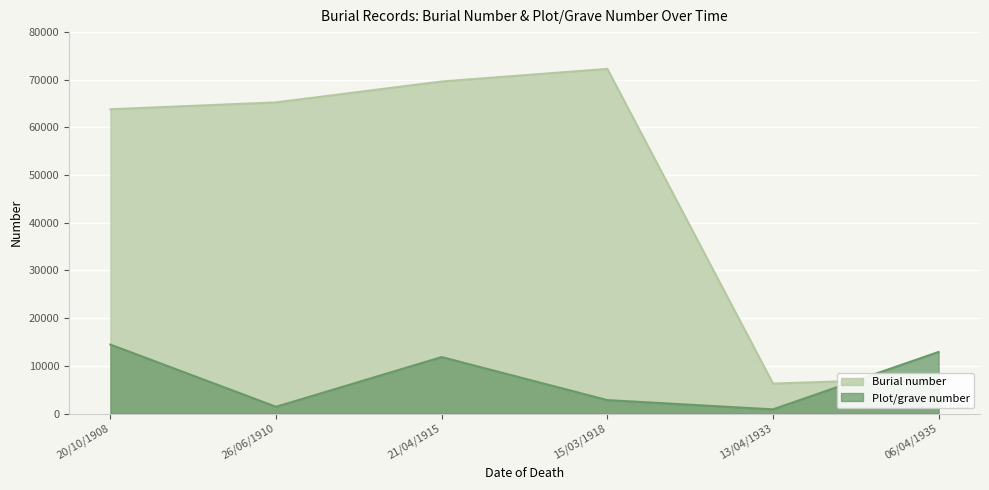

At how many categories does at least one series exceed 13948?

4